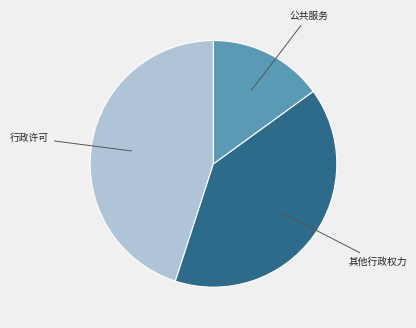

Count the number of slices in the pie.

3